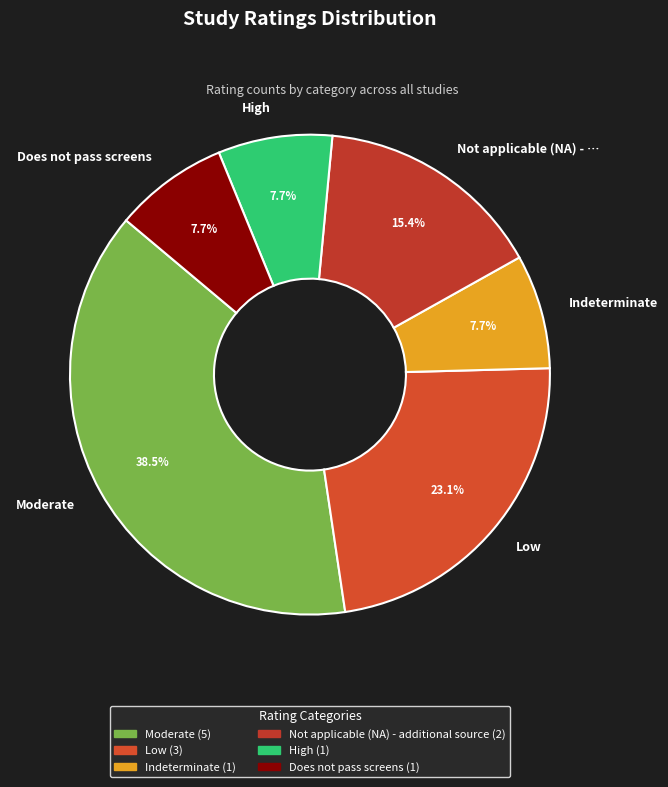

To the nearest percent, what percentage of the pie is Indeterminate?

8%